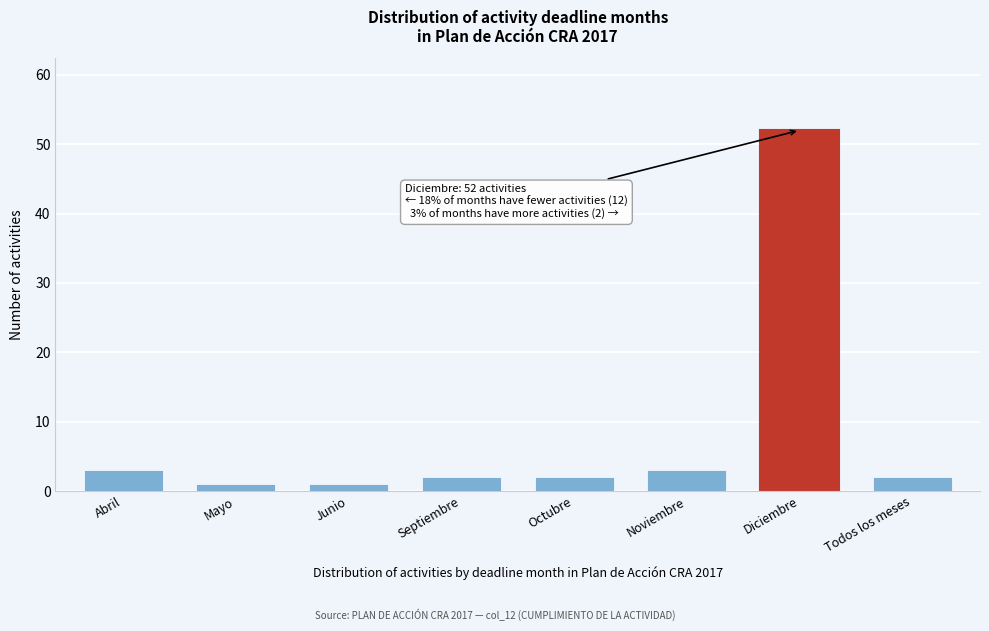

Reading left to right, transcribe all the data shown in this chart.

Abril=3	Mayo=1	Junio=1	Septiembre=2	Octubre=2	Noviembre=3	Diciembre=52	Todos los meses=2